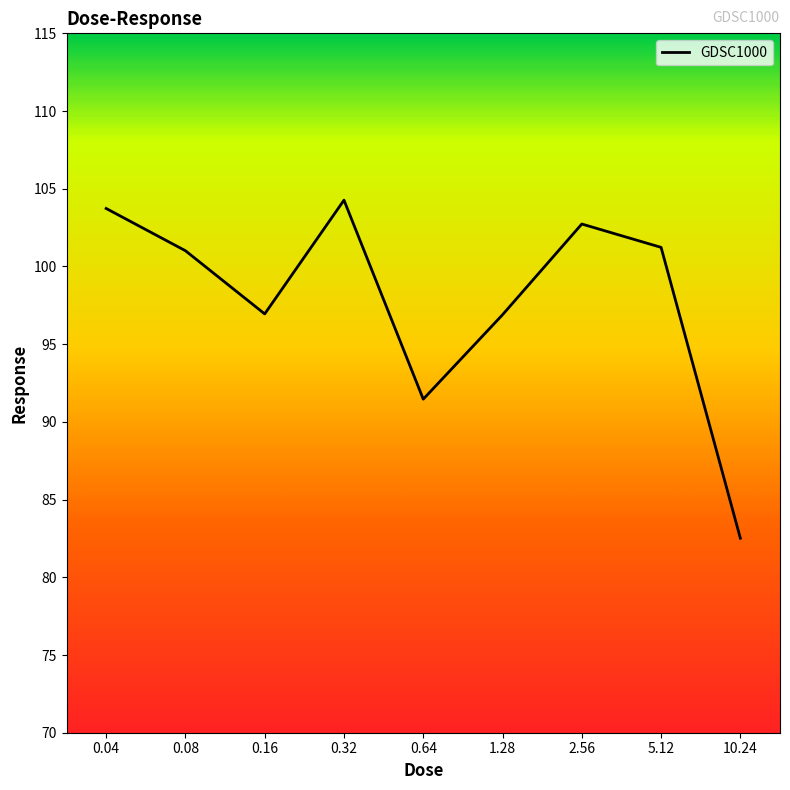

Approximately how many times larger is the value at 1.28 compared to 0.08?

1.0